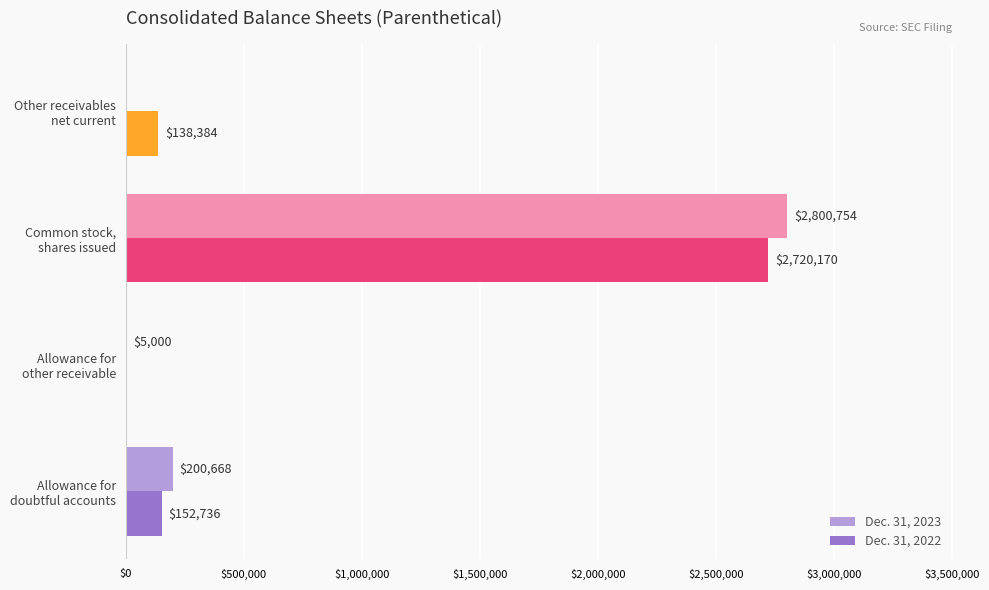

Which series has the largest total across all categories?

Dec. 31, 2022